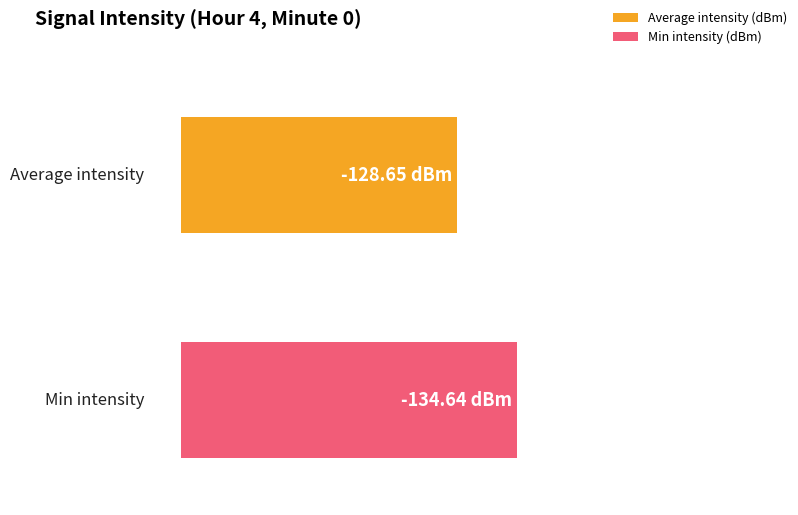

Rank the series at 12 from lowest to highest value.

Min intensity (dBm), Average intensity (dBm)